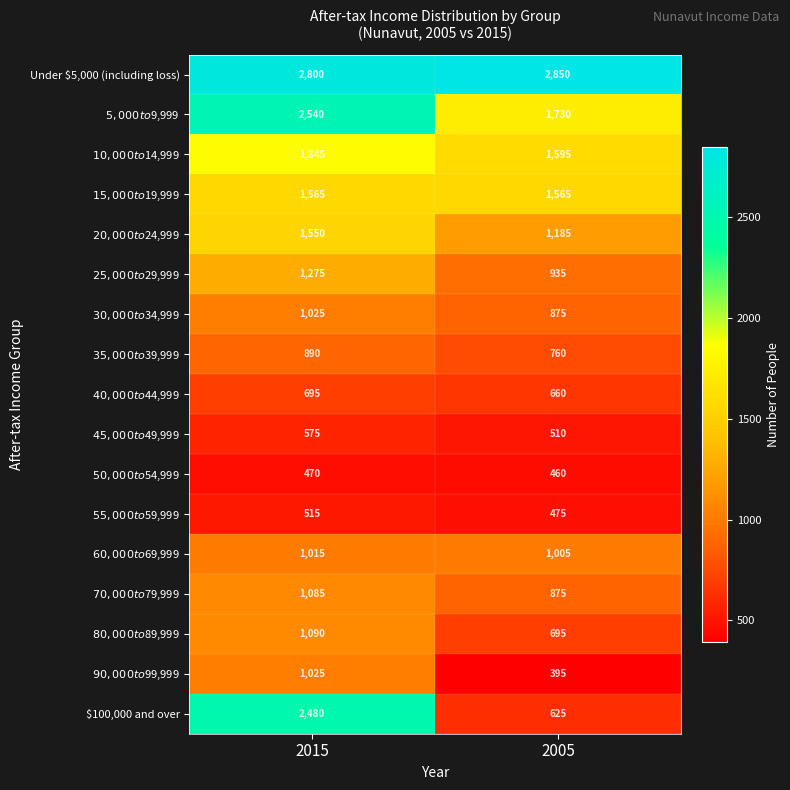

At which category is the sum across all series the highest?

2015